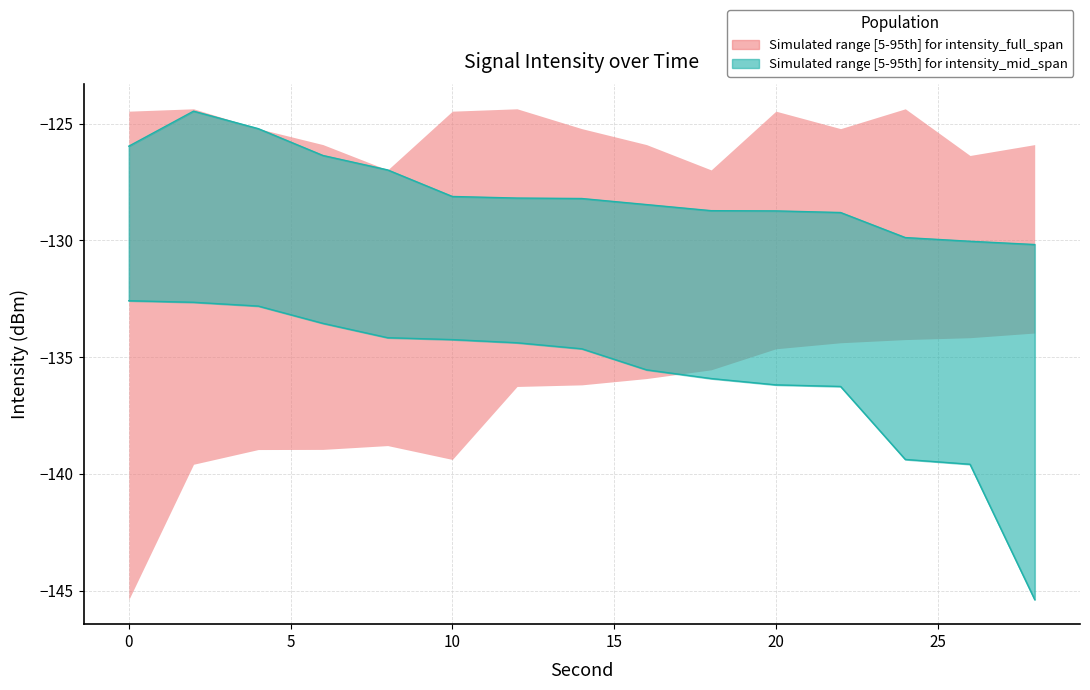

What is the difference between the intensity_mid_upper values at 24 and 12?

1.7